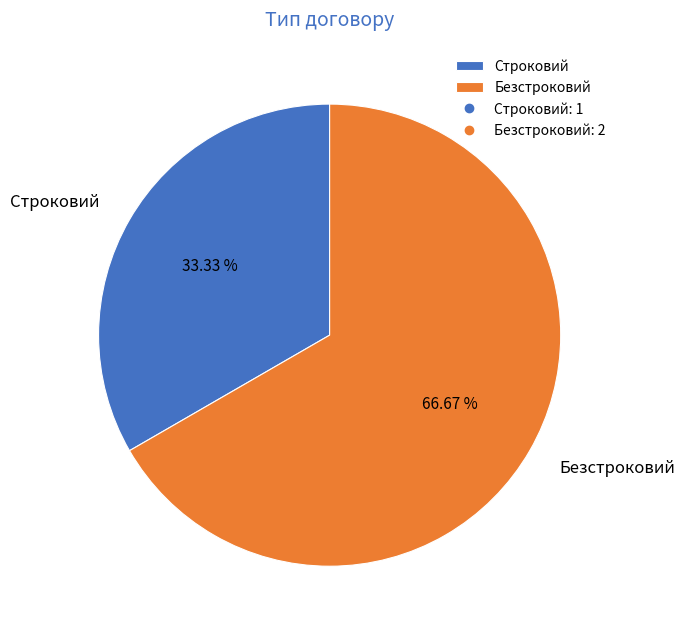

To the nearest percent, what is the combined percentage of Безстроковий and Строковий?

100%